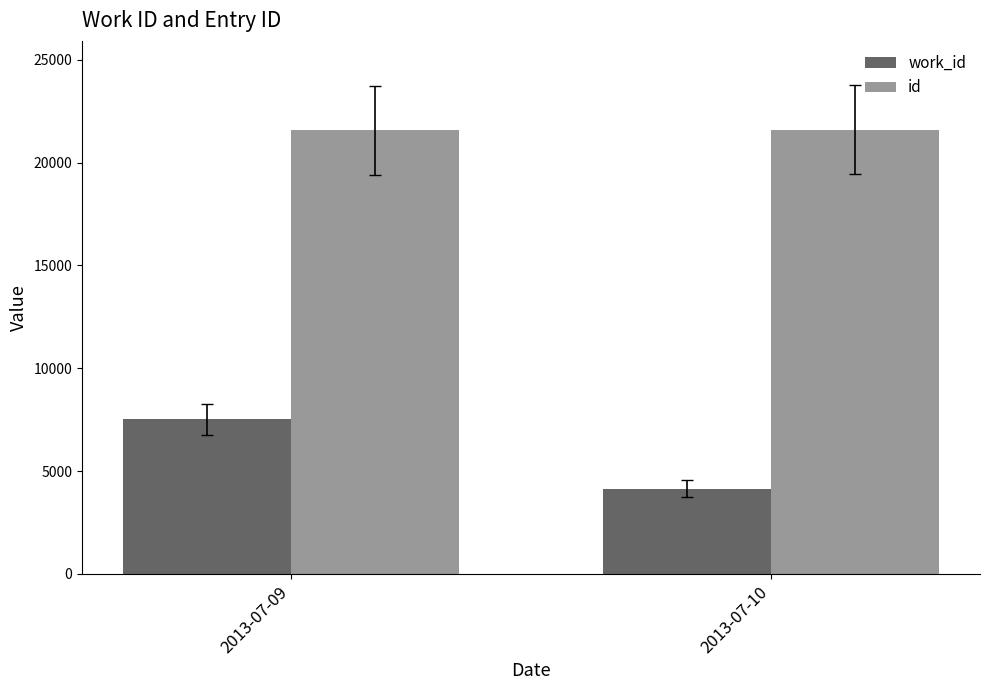

What is the greatest value displayed?

21605